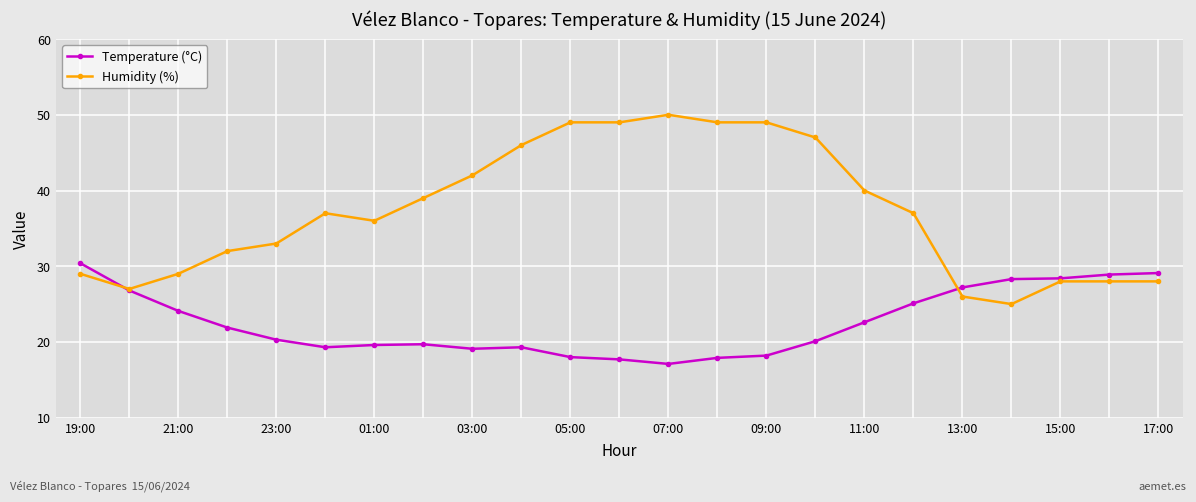

True or false: Humidity (%) has more than 1 interior local peaks.

True